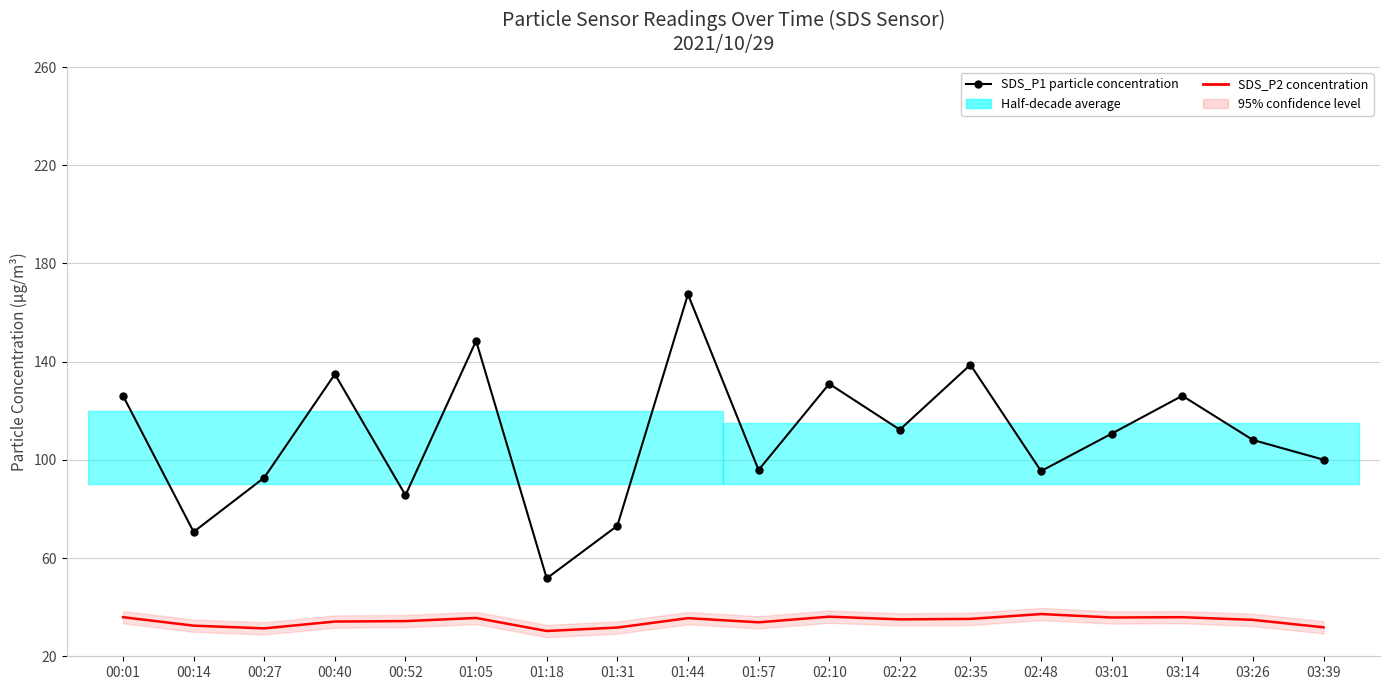

What is the difference between the maximum and second lowest values in the SDS_P1 particle concentration series?

96.8